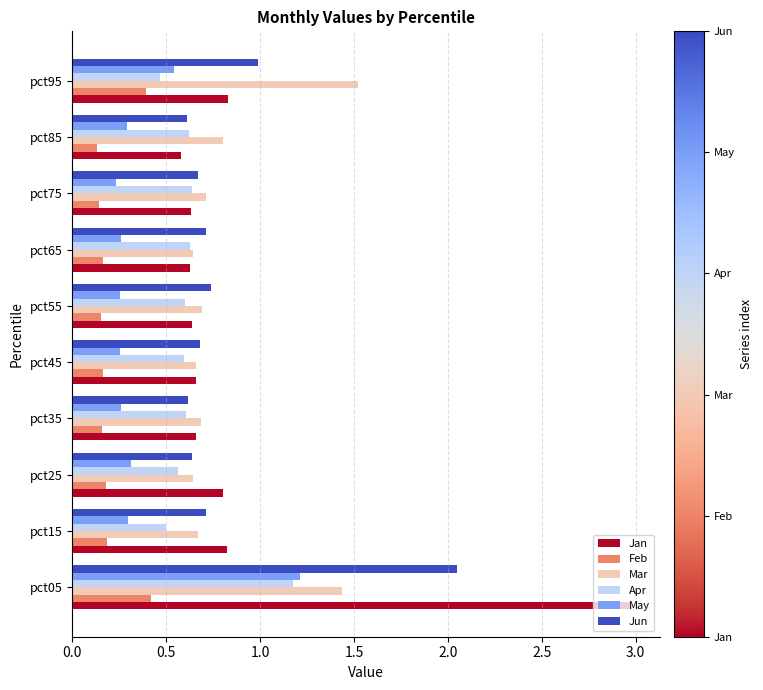

What is the sum of all Apr values?

6.4